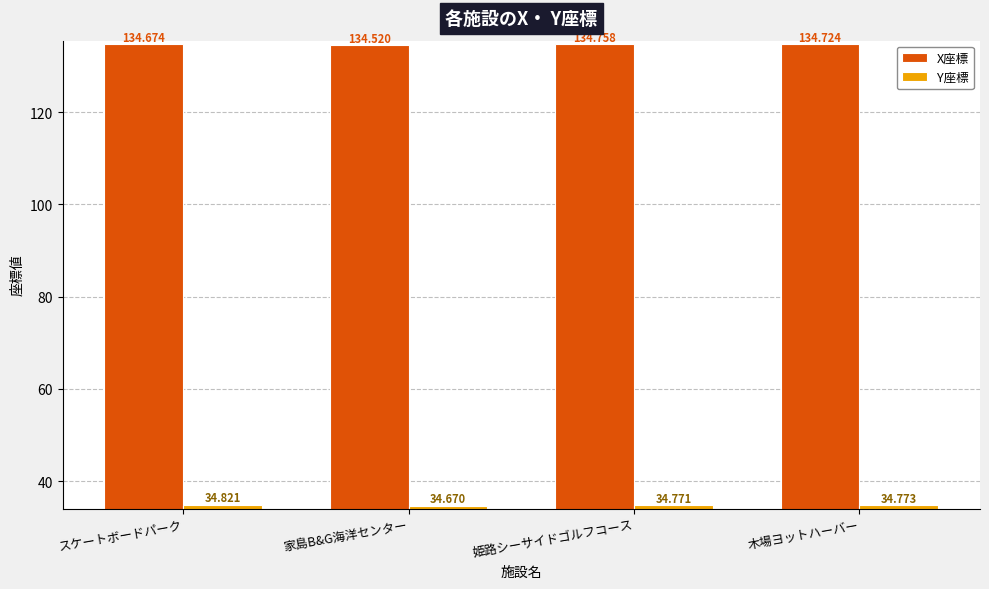

Rank the series by their average value, from highest to lowest.

X座標, Y座標